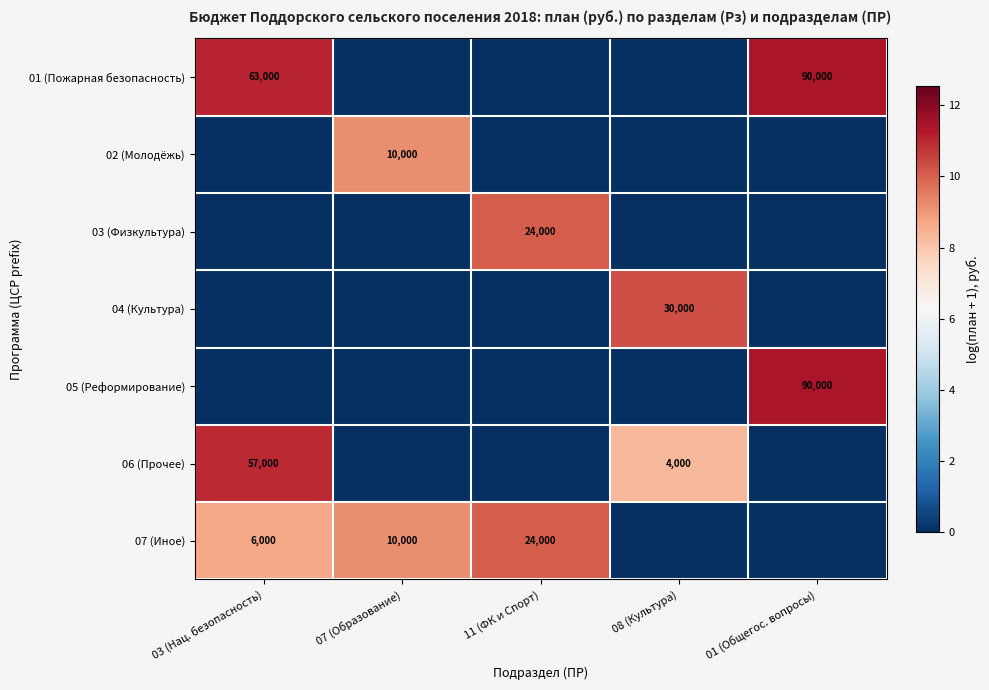

At how many categories does at least one series exceed 3?

5